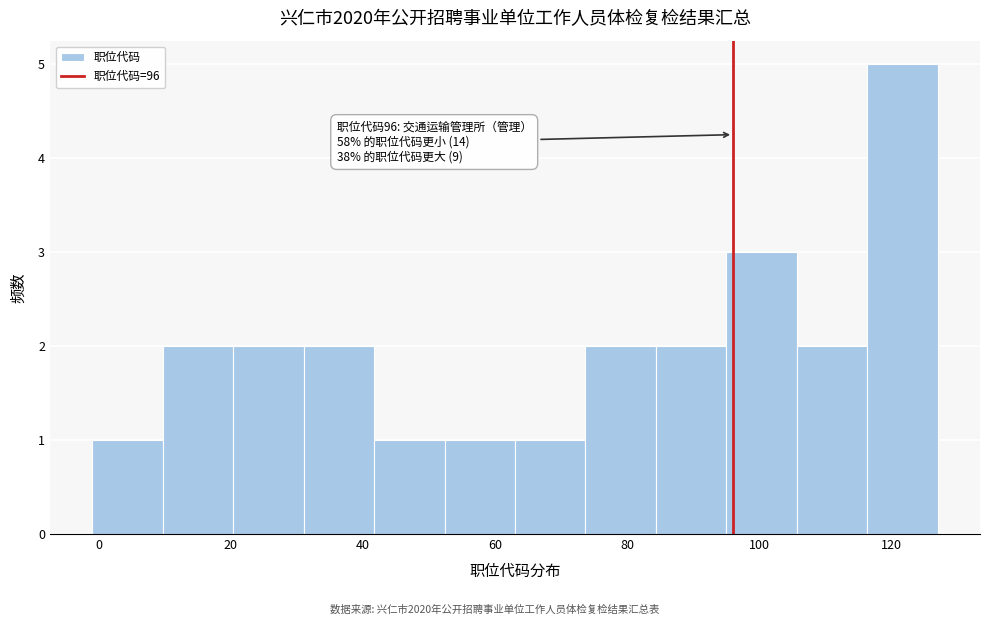

Over which range of the x-axis is the bar tallest?

116 to 128